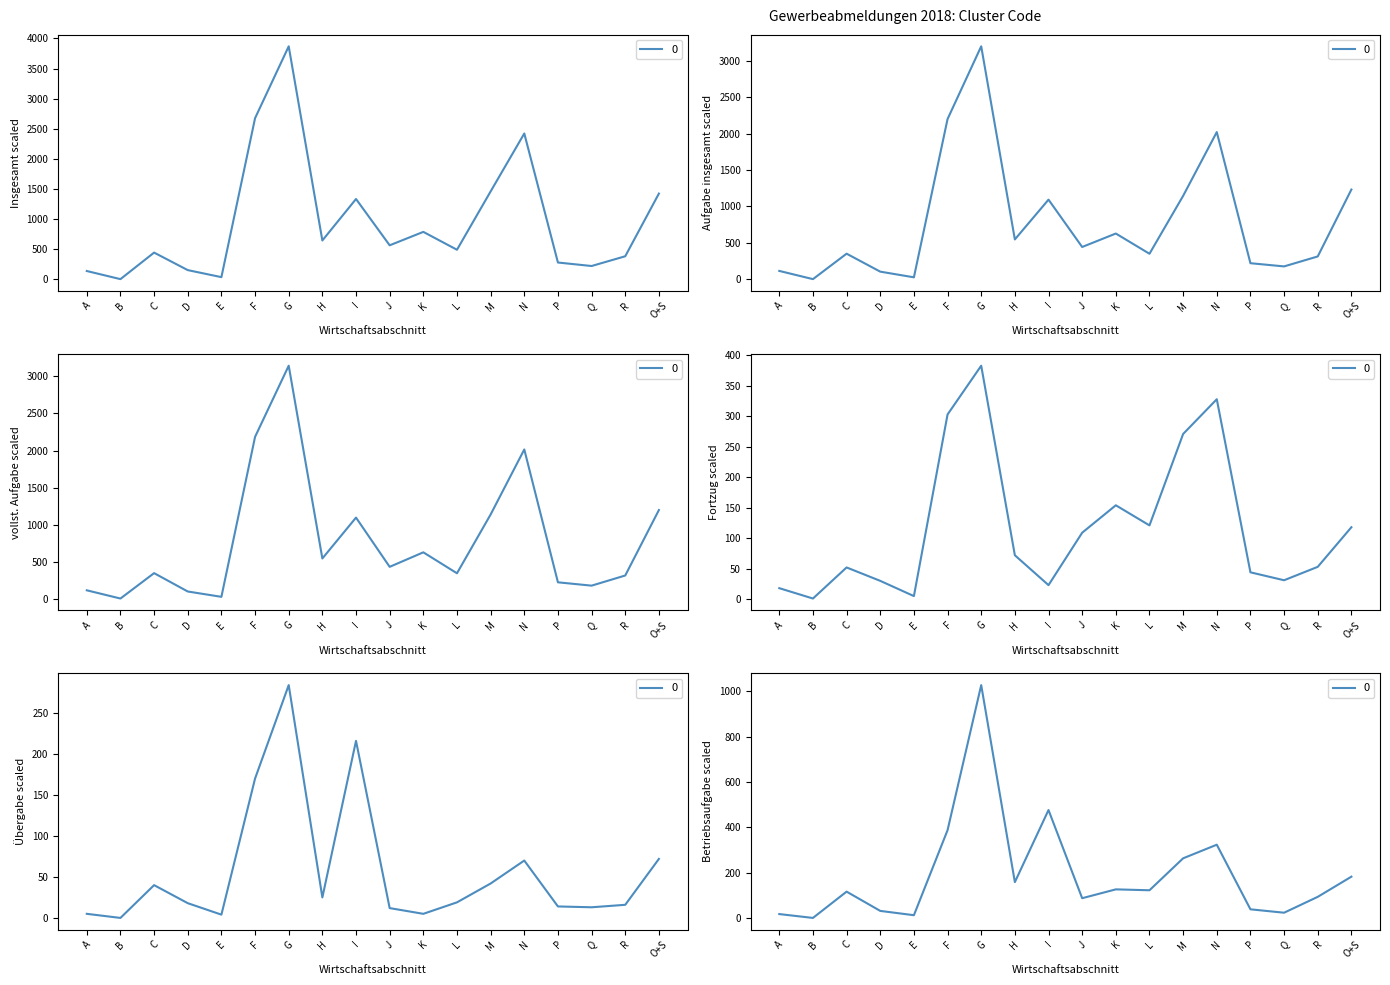

Reading left to right, extract all data points from this chart.

Insgesamt: A=137	B=2	C=443	D=152	E=35	F=2675	G=3869	H=644	I=1333	J=564	K=787	L=490	M=1459	N=2421	P=278	Q=220	R=382	O+S=1423
Aufgabe insgesamt: A=114	B=1	C=351	D=104	E=26	F=2202	G=3202	H=547	I=1094	J=443	K=628	L=350	M=1146	N=2023	P=220	Q=176	R=313	O+S=1233
vollst. Aufgabe: A=112	B=1	C=344	D=96	E=24	F=2184	G=3145	H=542	I=1094	J=429	K=625	L=342	M=1136	N=2014	P=220	Q=175	R=312	O+S=1196
Fortzug: A=18	B=1	C=52	D=30	E=5	F=303	G=383	H=72	I=23	J=109	K=154	L=121	M=271	N=328	P=44	Q=31	R=53	O+S=118
Übergabe: A=5	B=0	C=40	D=18	E=4	F=170	G=284	H=25	I=216	J=12	K=5	L=19	M=42	N=70	P=14	Q=13	R=16	O+S=72
Betriebsaufgabe: A=18	B=1	C=117	D=32	E=13	F=388	G=1028	H=159	I=477	J=88	K=127	L=123	M=264	N=324	P=39	Q=24	R=94	O+S=183